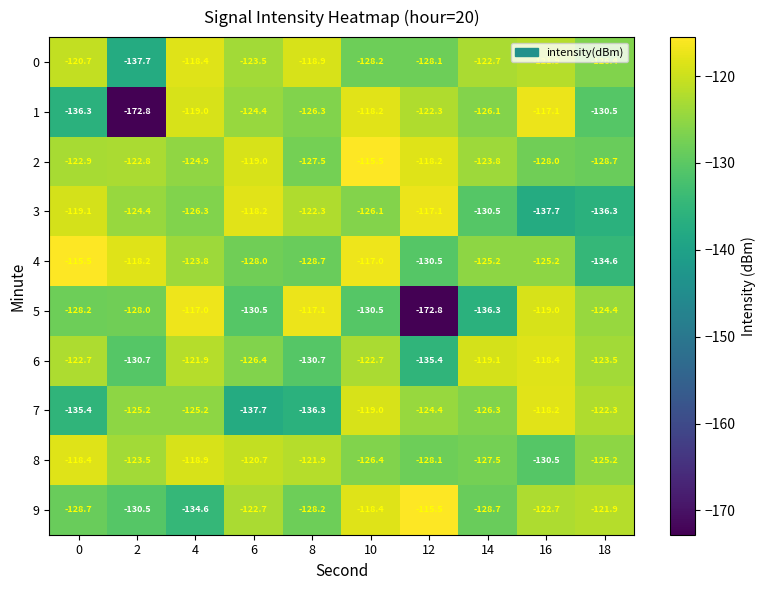

Between 4 and 12, which series saw the biggest shift?

5